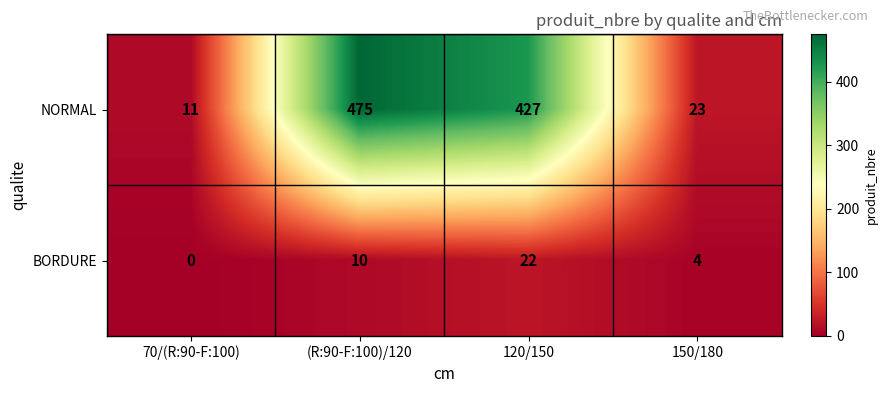

How many series are shown in this chart?

2